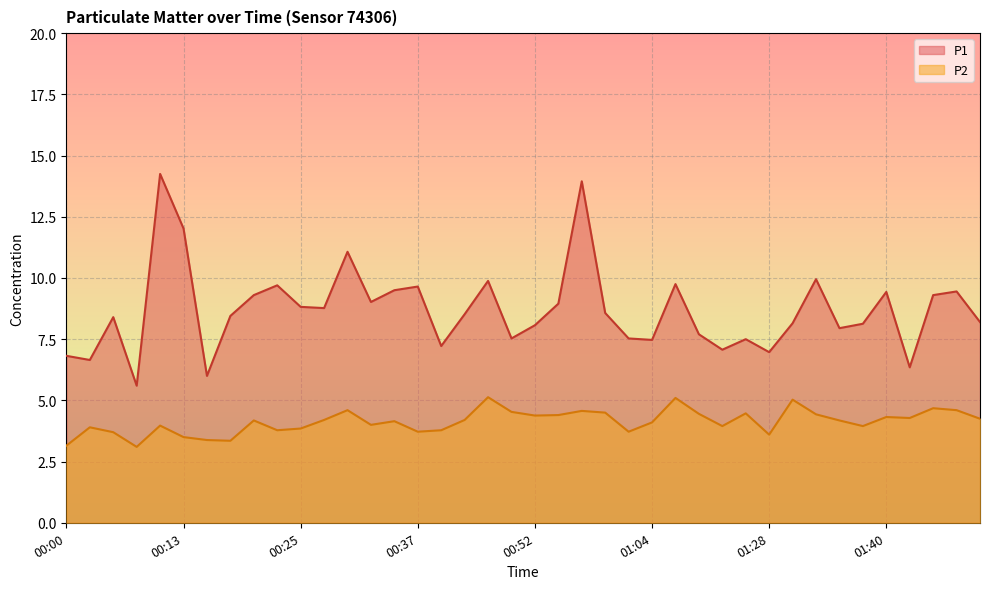

What is the total value across all series at 00:20?

13.5